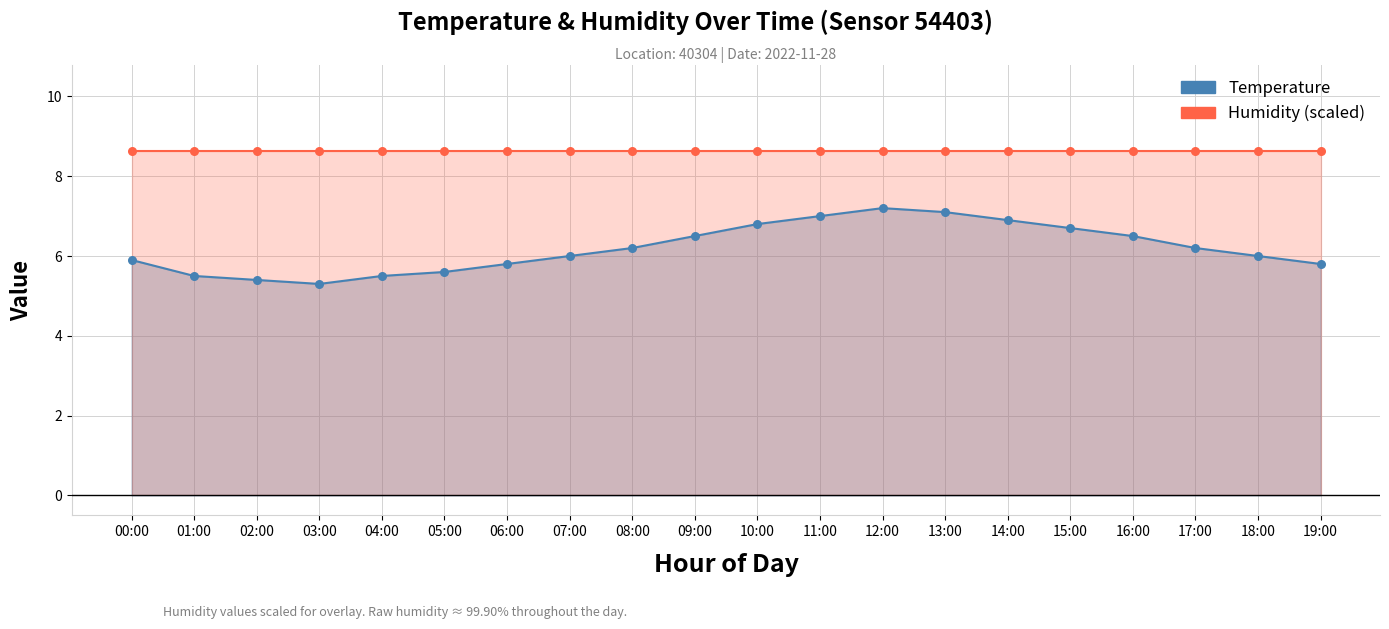

Which series reaches the minimum Y coordinate?

Temperature